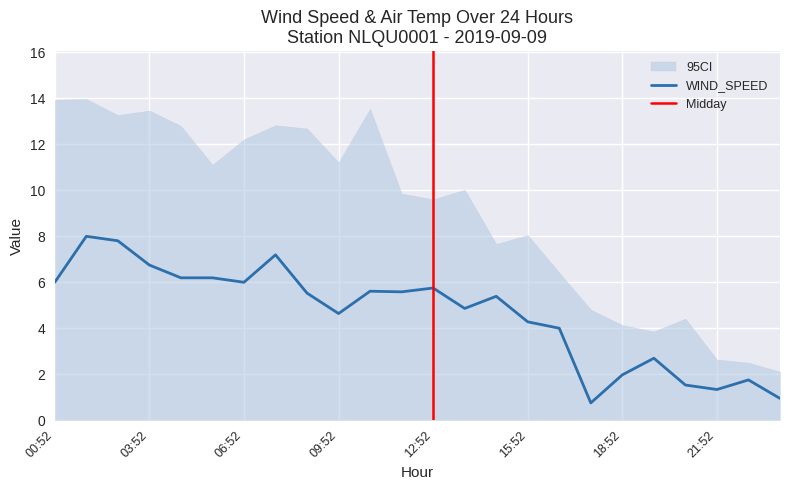

True or false: WIND_SPEED has a value of 0.8 at 20:52.

False